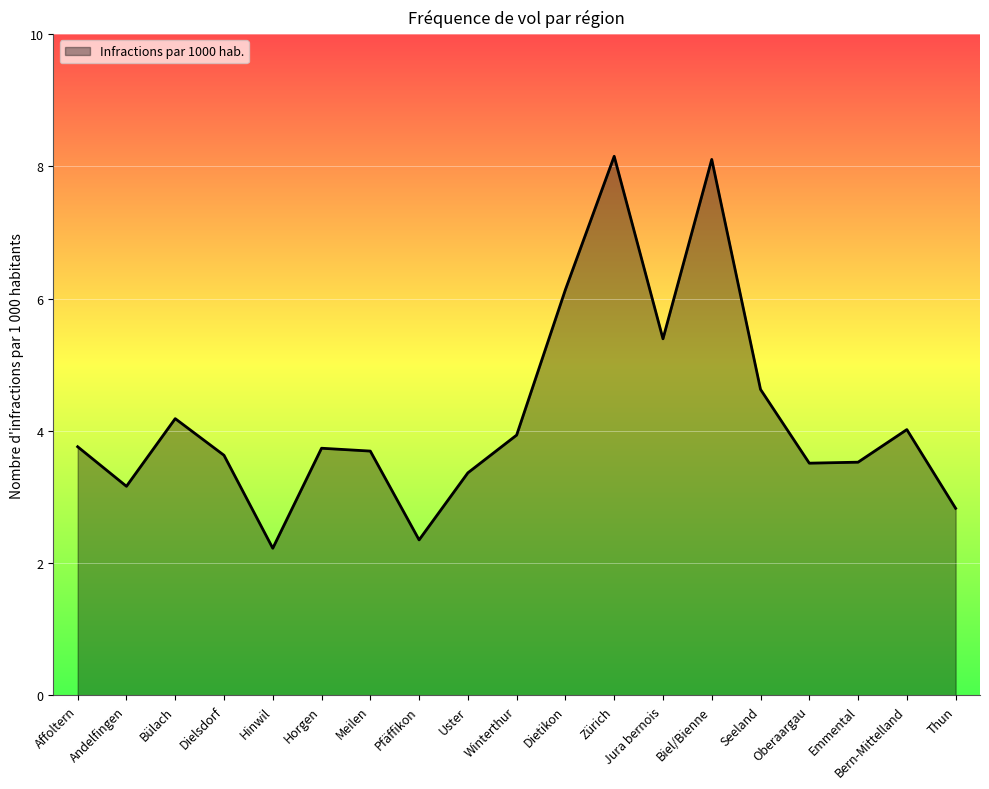

What position from the right is Seeland?

5